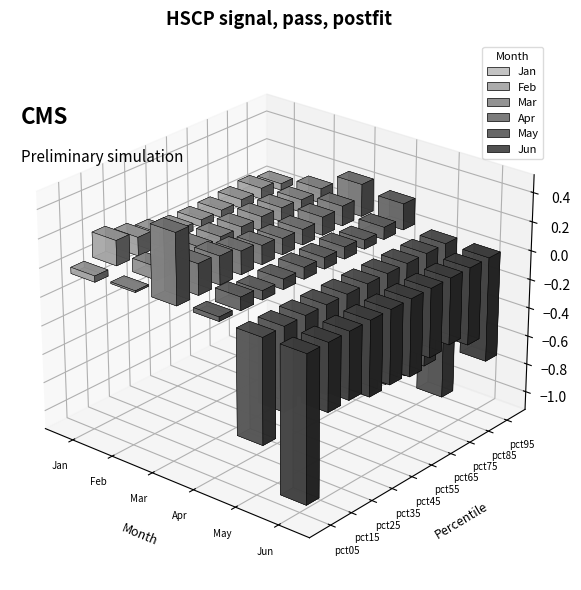

How many bars are there in total?

60